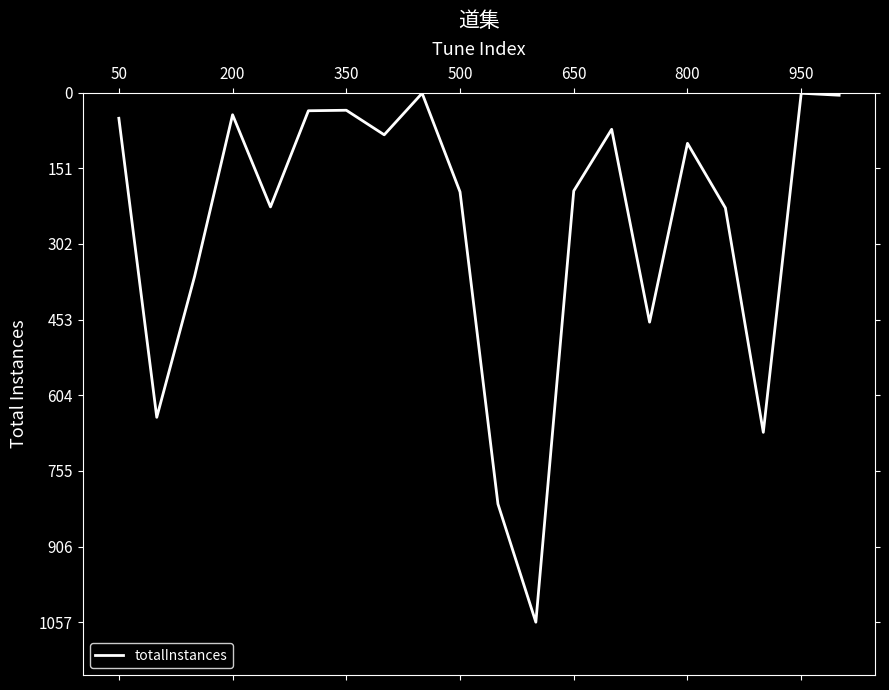

What is the difference between the maximum and minimum values?

1056